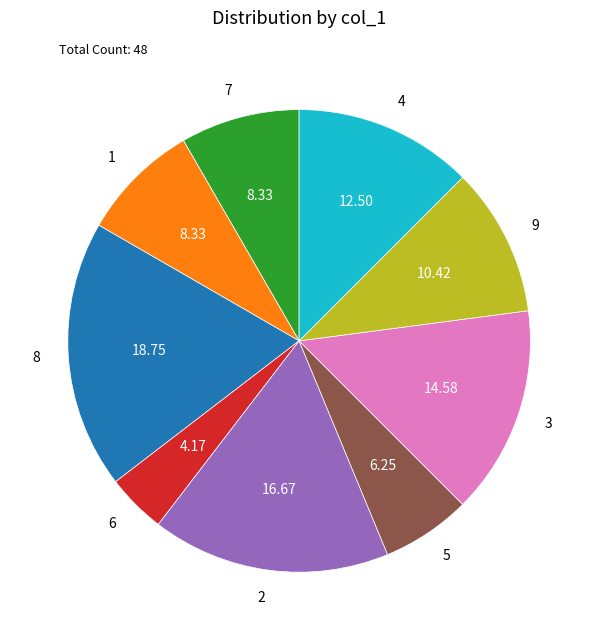

What is the ratio of the value at 9 to the value at 4?

0.8